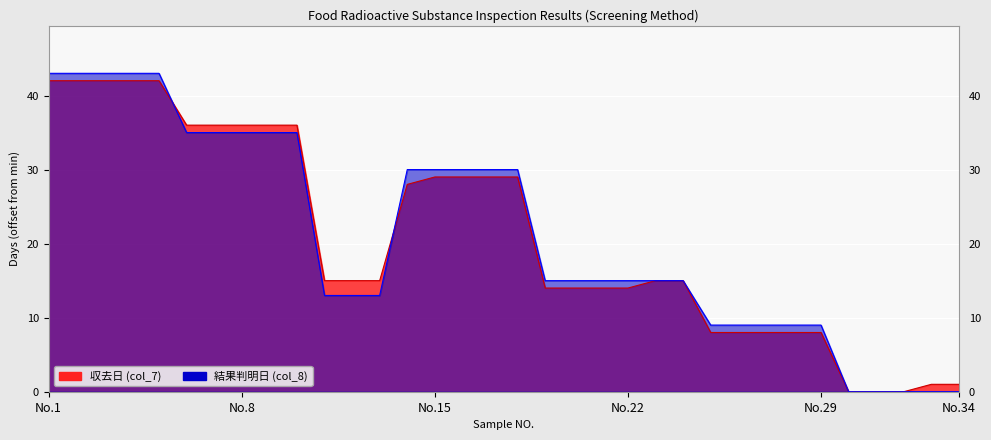

Which series has the largest total across all categories?

col_8